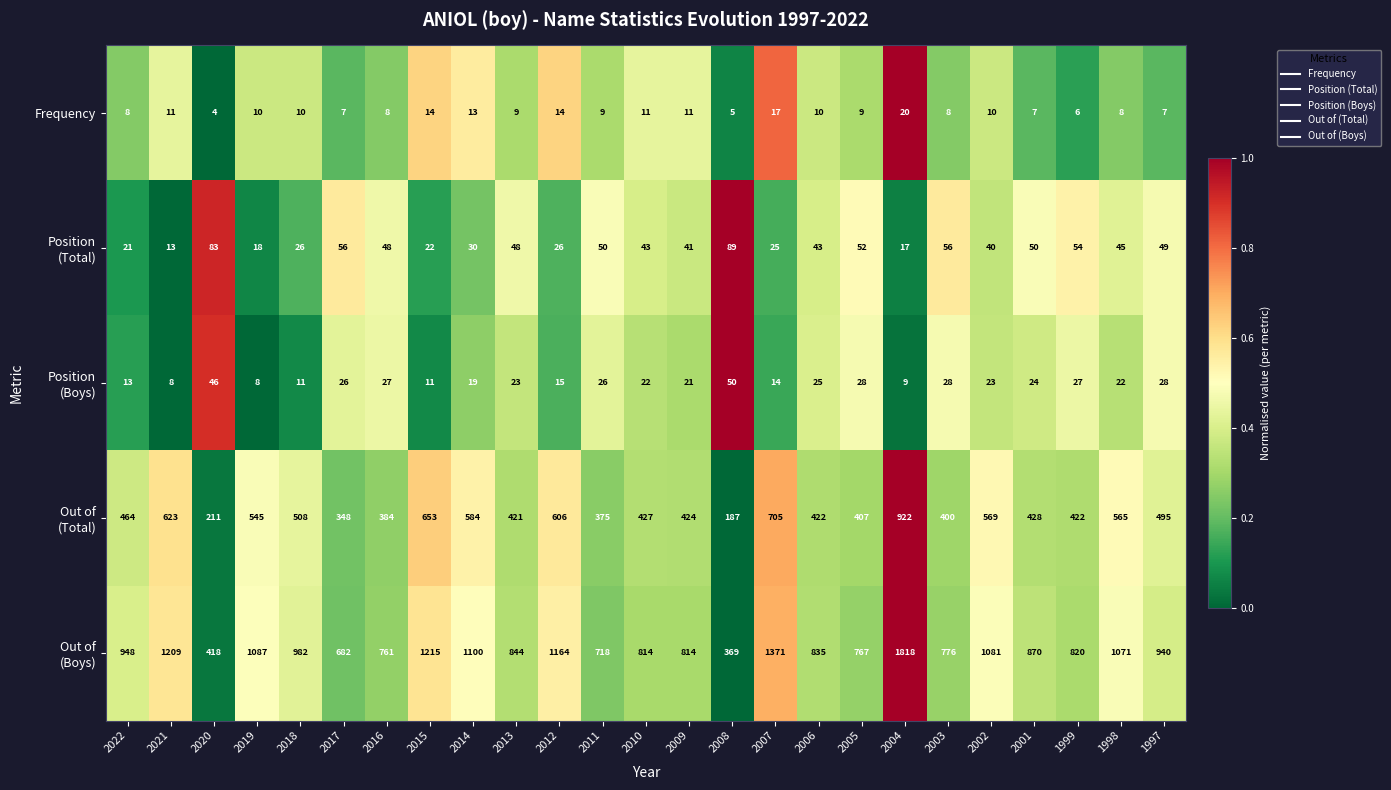

At which label does Frequency first exceed 9?

2021